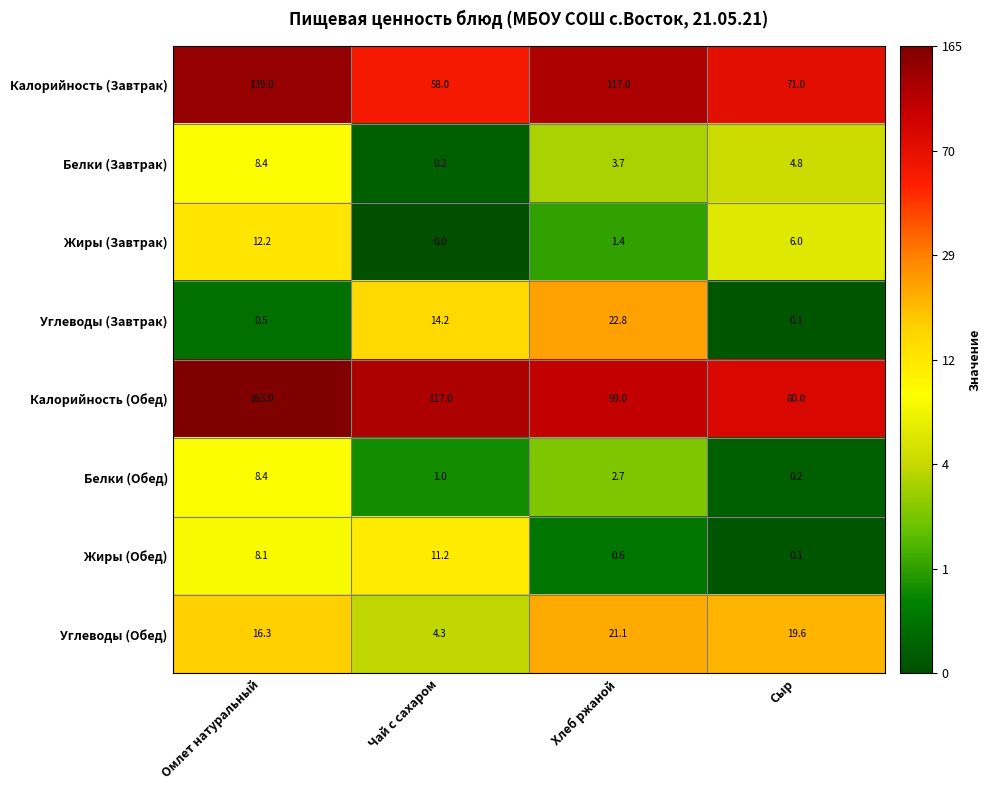

What is the sum of all Калорийность (Обед) values?

461.0